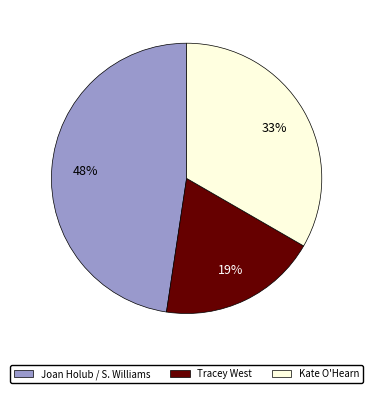

Count the number of slices in the pie.

3